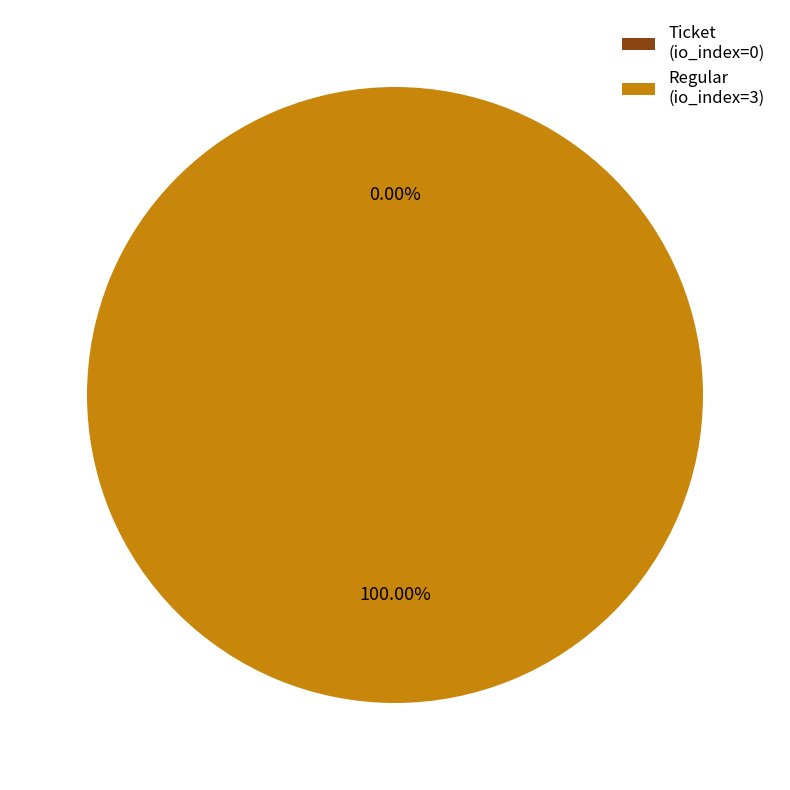

Count the number of slices in the pie.

2